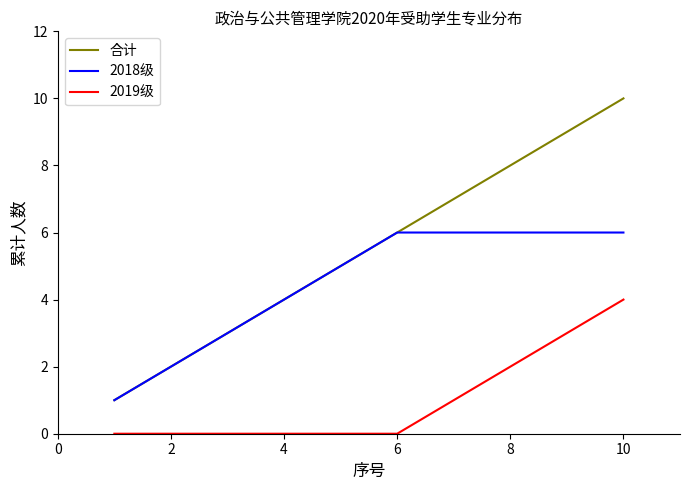

Which series has the largest total across all categories?

合计